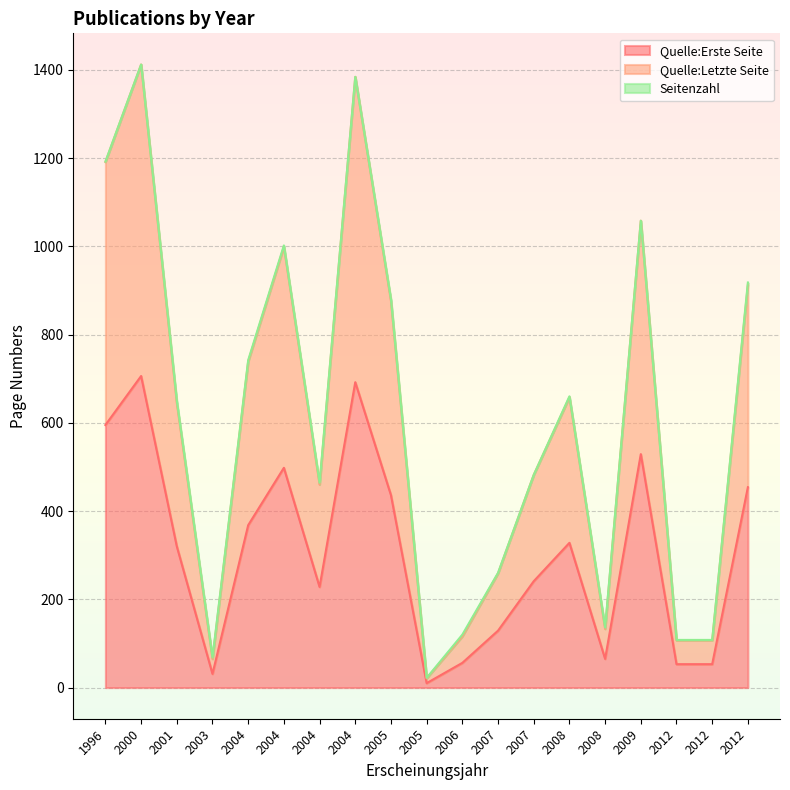

Where does the Quelle:Erste Seite series first go above 320?

1996